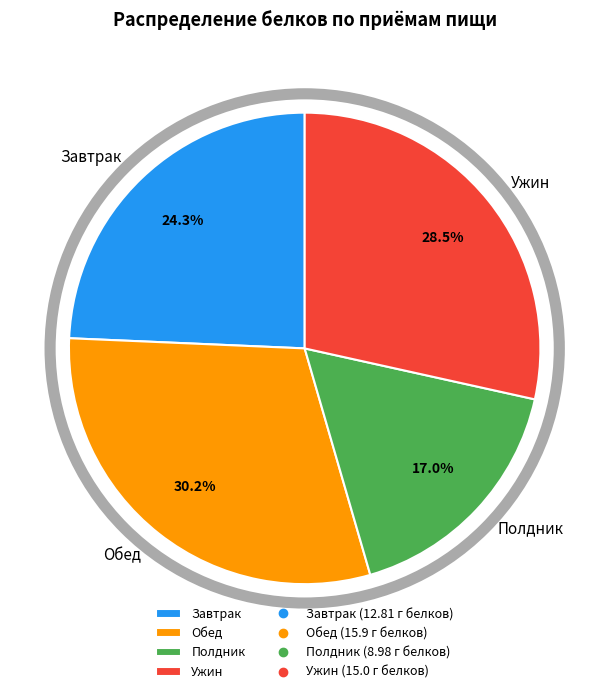

Count the number of slices in the pie.

4